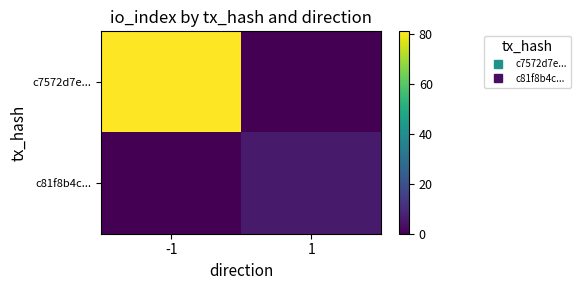

Which has a higher value, 1 or -1?

-1